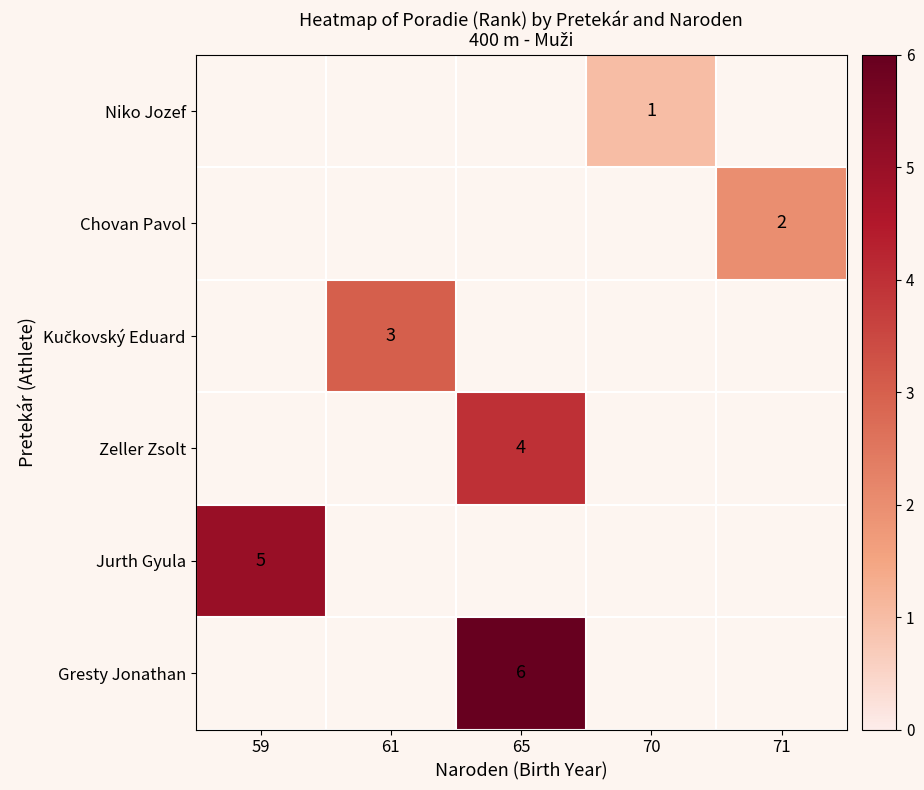

The value of Chovan Pavol at 71 is 3. True or false?

False